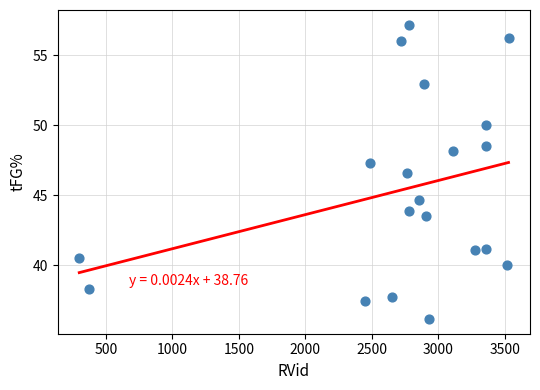

What is the range of Y values (max minus min)?

21.0